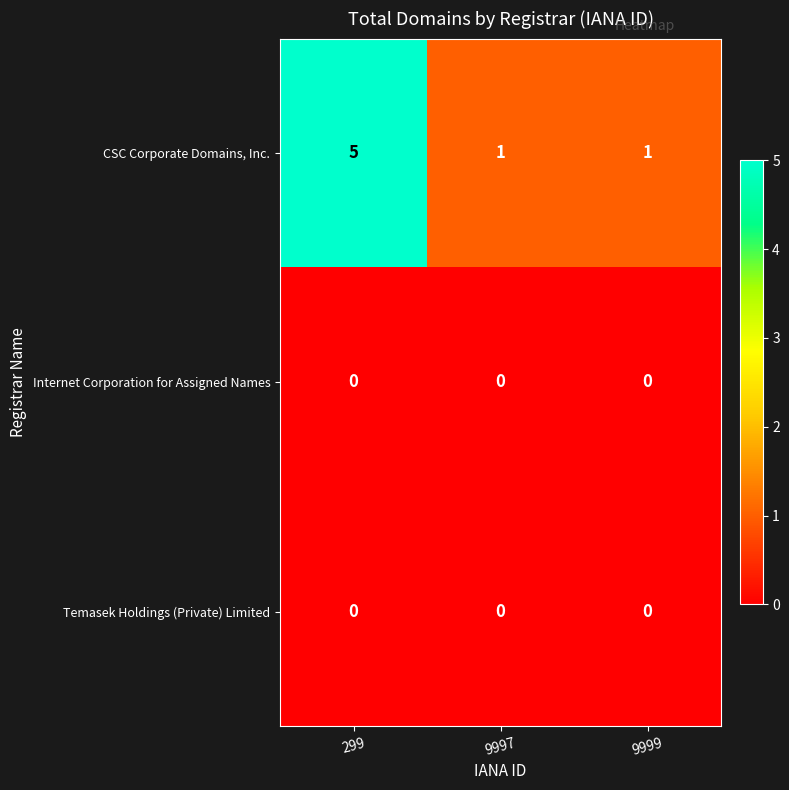

Which label corresponds to the largest value in the chart?

299